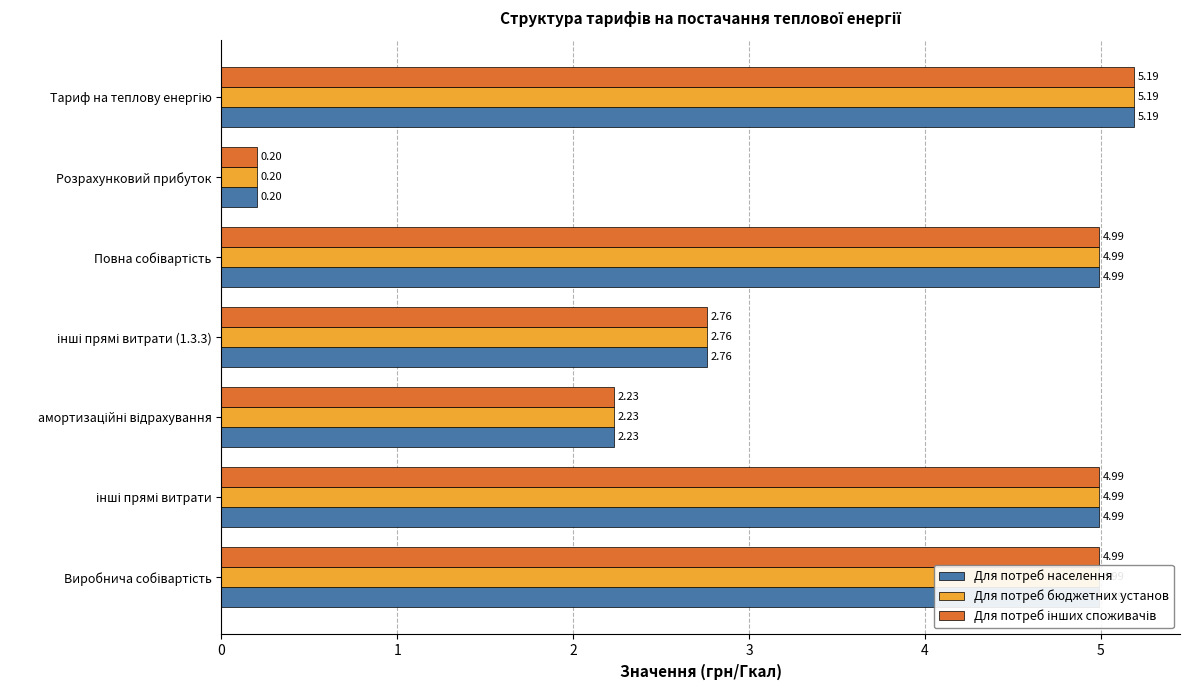

What is the sum of all Для потреб населення values?

25.4